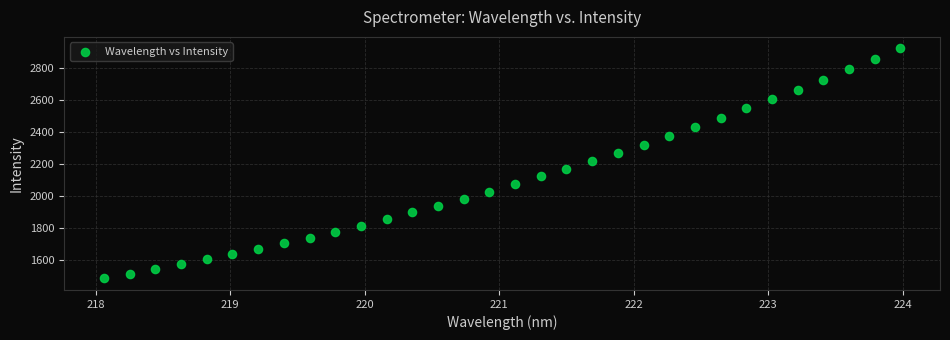

What is the range of Y values (max minus min)?

1433.6